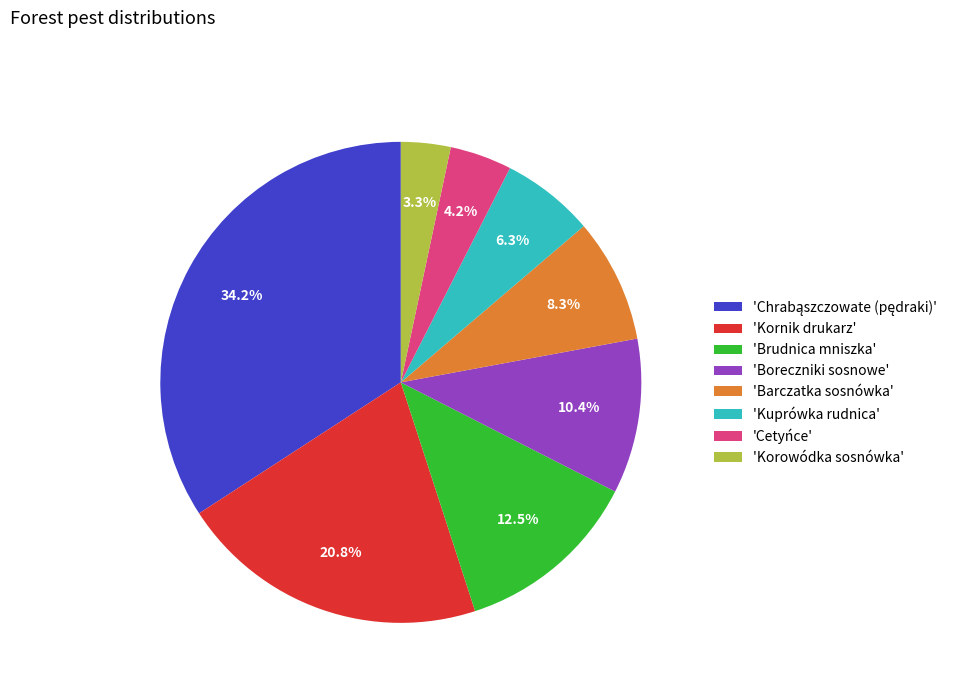

Which category has the smallest portion of the pie?

'Korowódka sosnówka'